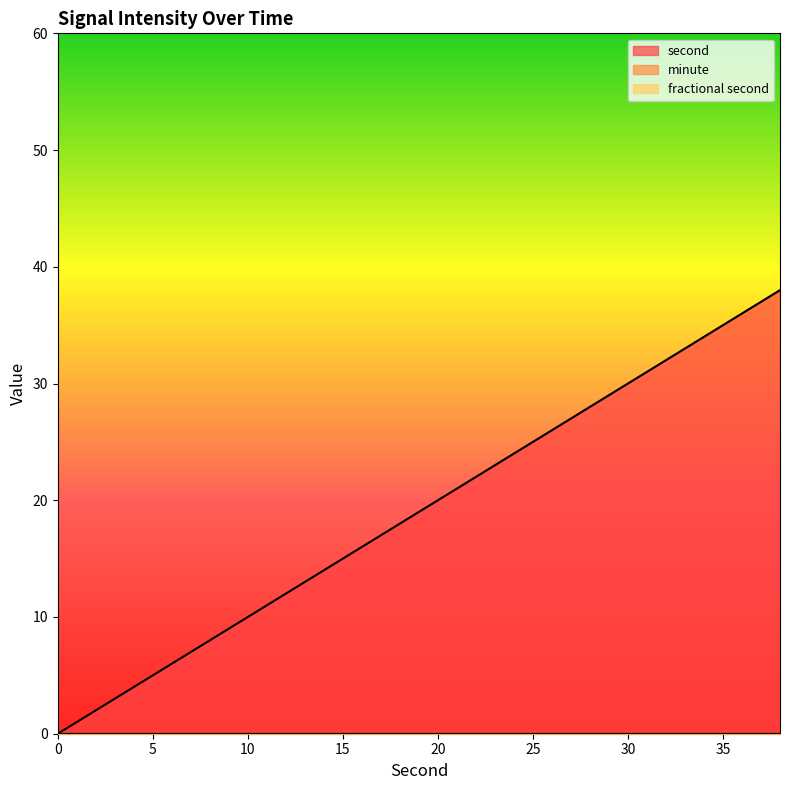

What are all the series names shown in the legend?

second, minute, fractional second